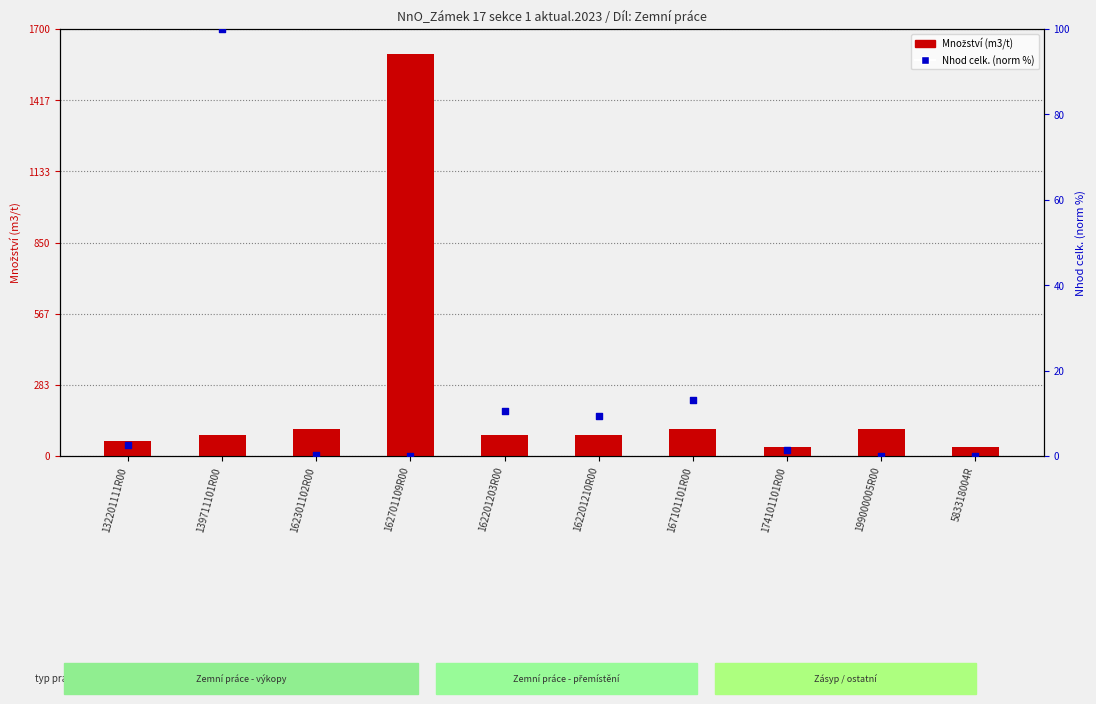

What is the total value across all series at 174101101R00?

38.4